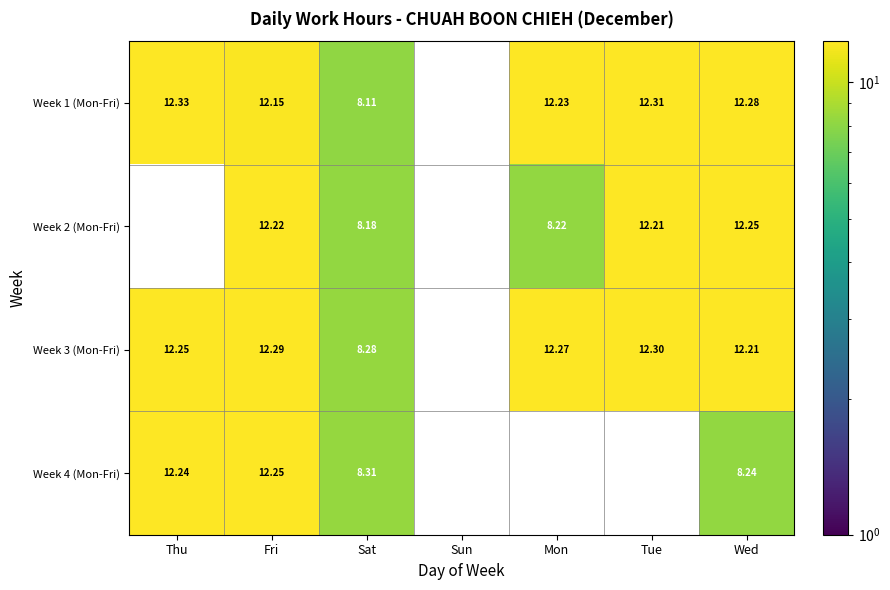

List the labels in order of Week 1 (Mon-Fri) value, smallest first.

Sun, Sat, Fri, Mon, Wed, Tue, Thu